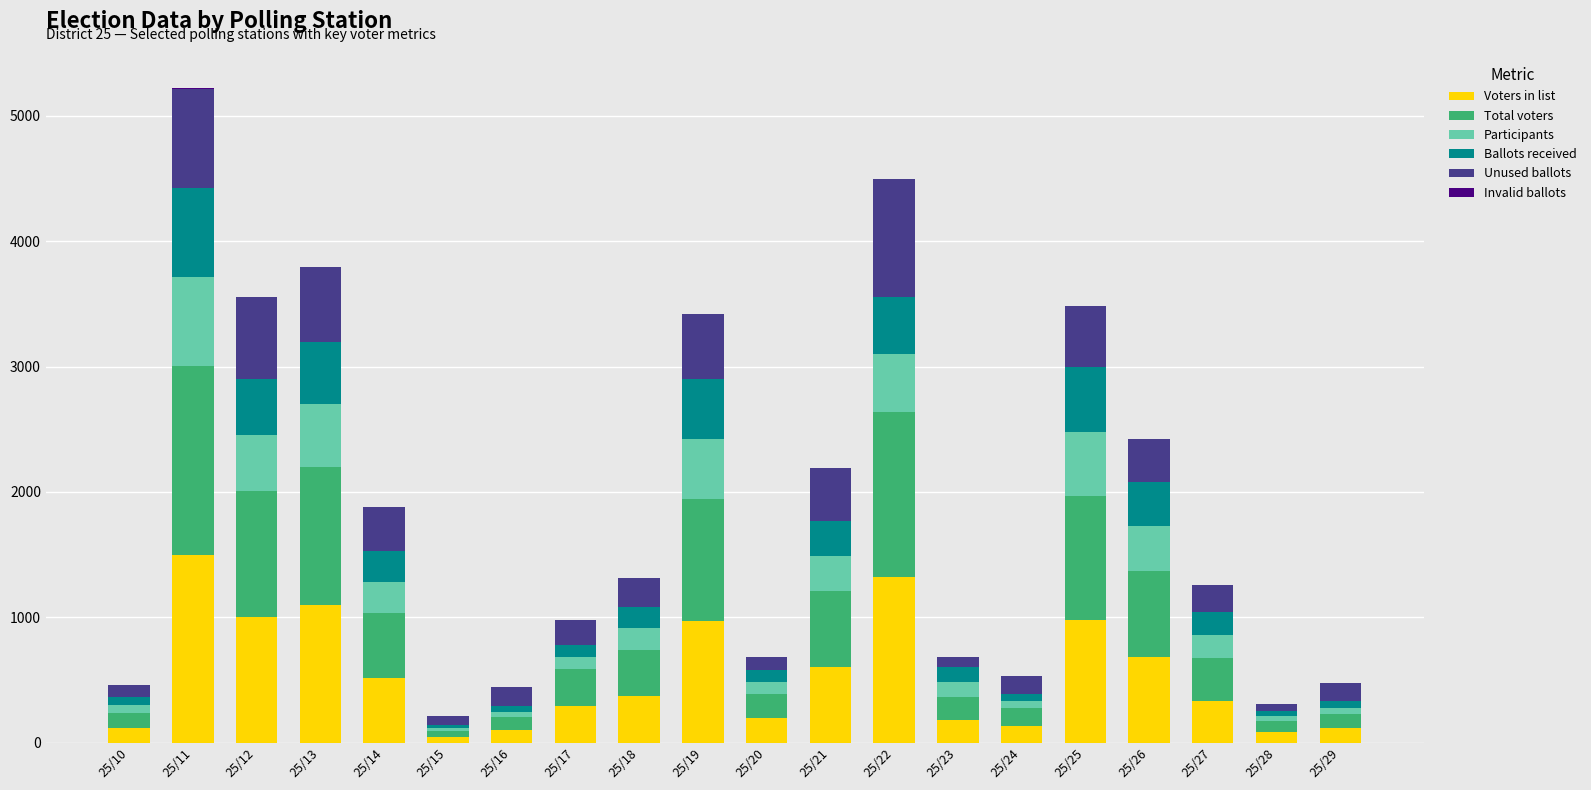

At which category is the sum across all series the highest?

25/11